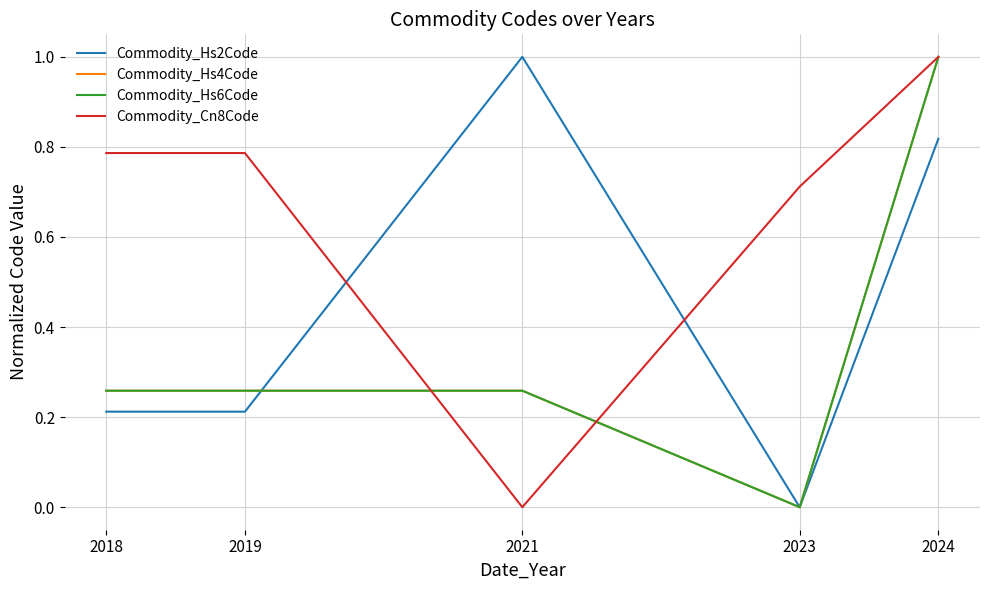

What is the maximum value shown in the chart?

1.0